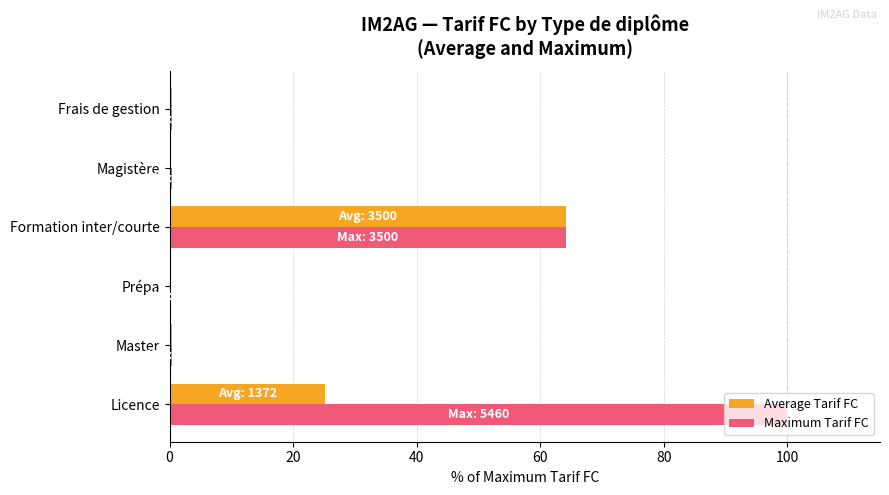

How many data points does each series have?

6